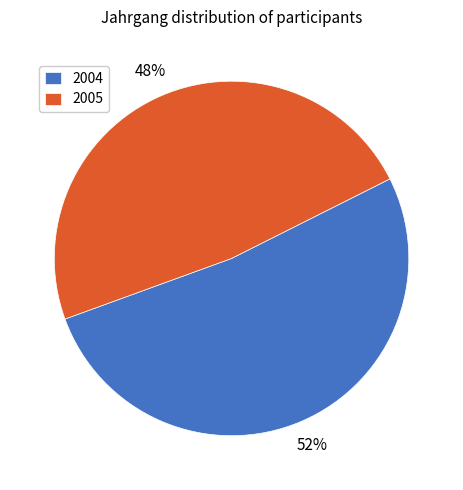

What is the majority slice?

2004